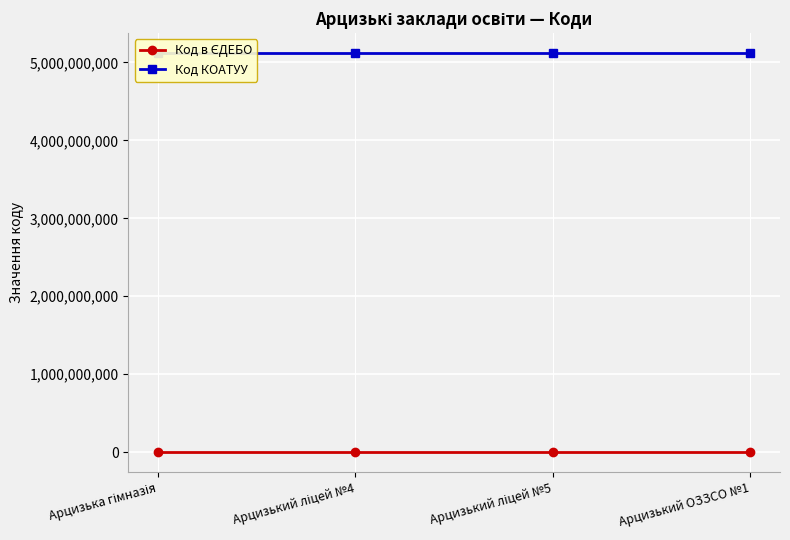

True or false: Код КОАТУУ has more than 1 interior local peaks.

False